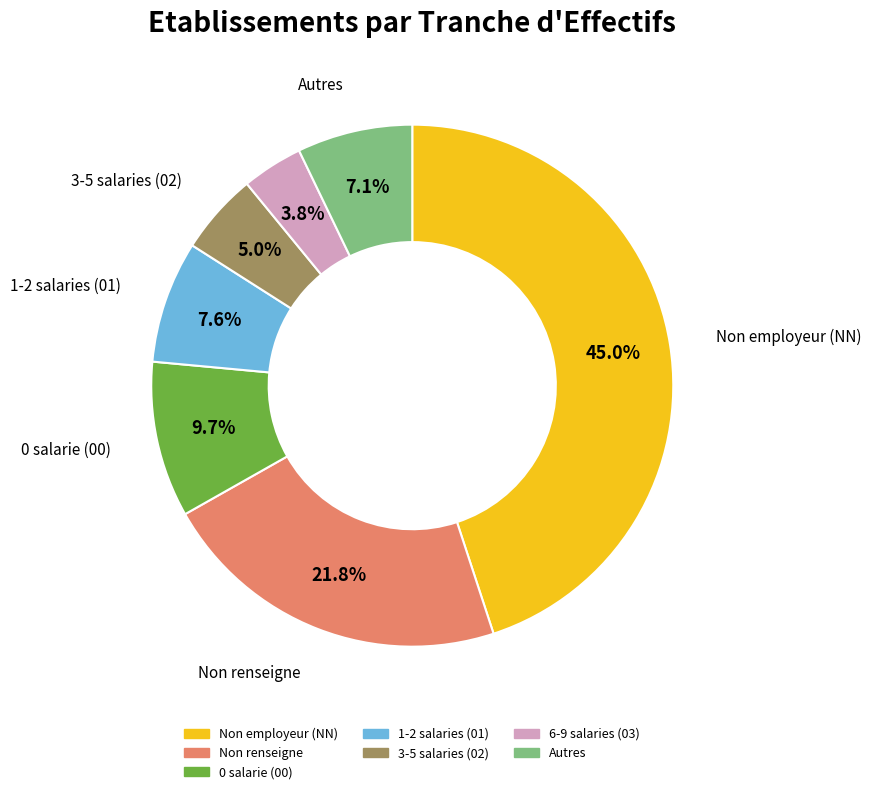

Is there a majority slice in this chart?

No